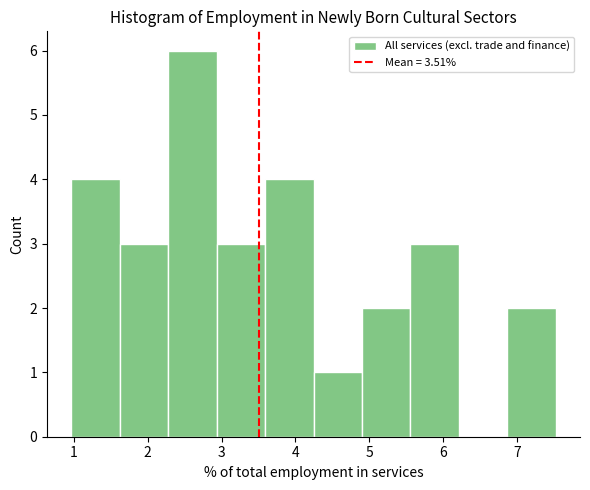

What is the height of the bar covering 2.9 to 3.6 on the x-axis? Neither the bar edges nor the heights are printed on the chart, so give them approximately, as read against the axes.

3